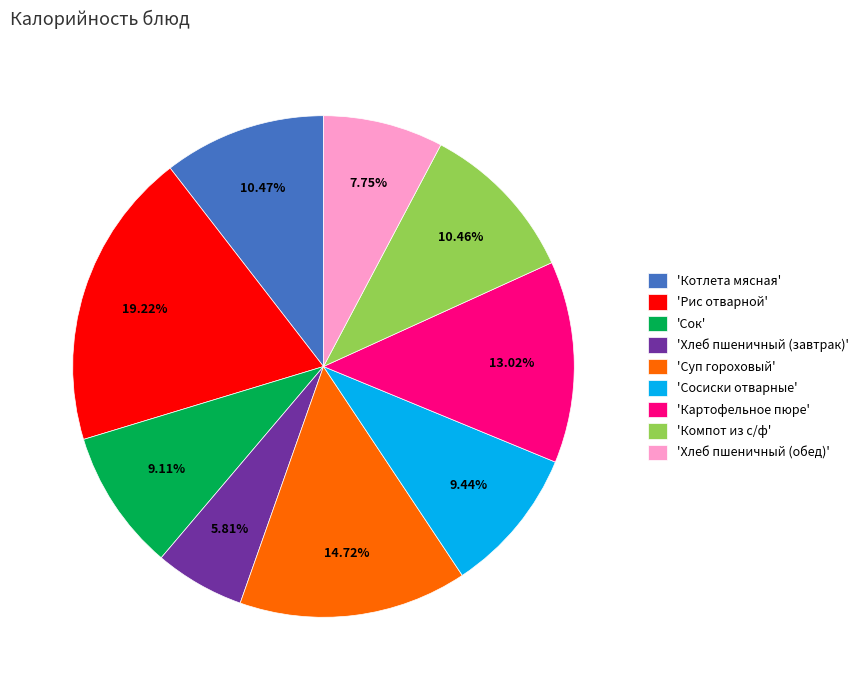

Is 'Сок' the majority of the pie?

No